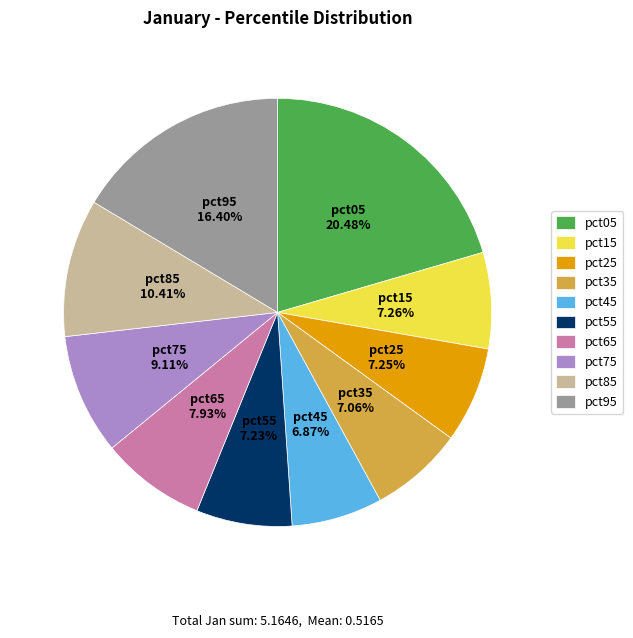

To the nearest percent, what is the difference between the largest and smallest slice percentages?

14%